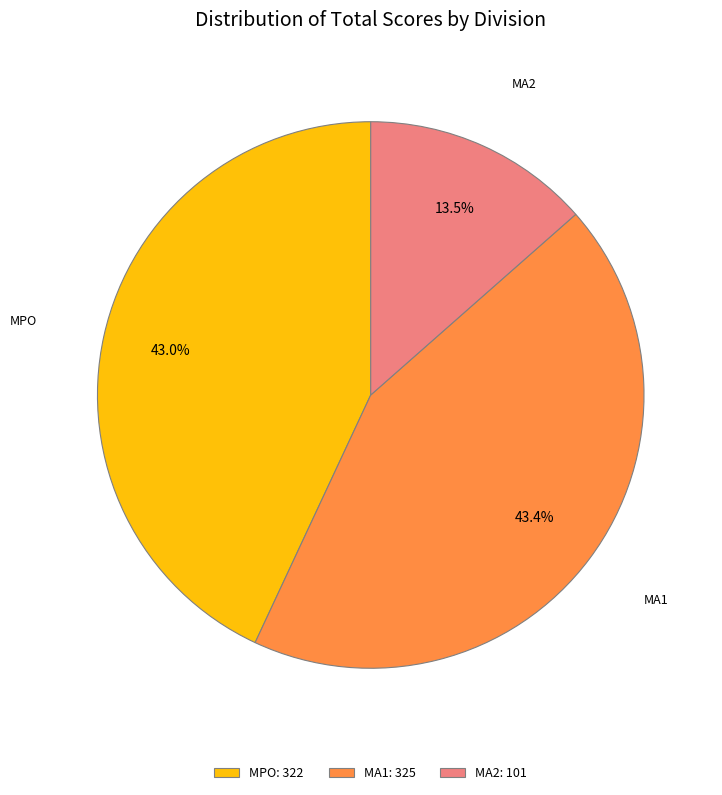

Combined, what portion of the pie is MA2 and MPO?

56.6%